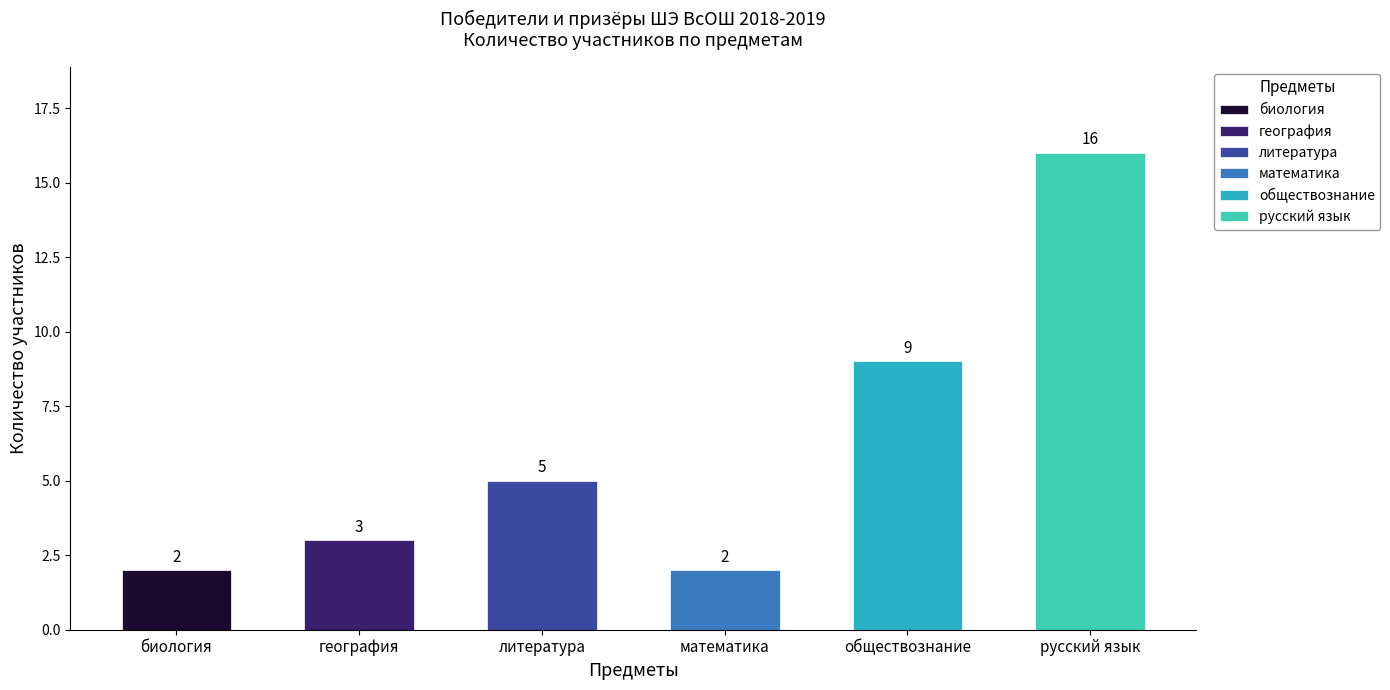

What is the difference between the second highest and second lowest values?

7